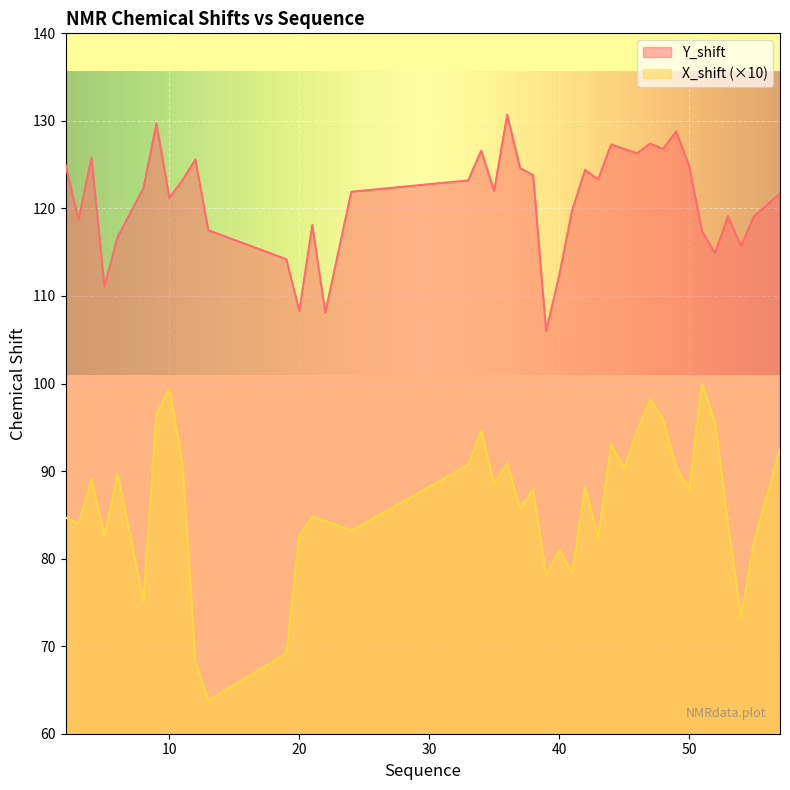

How many lines are shown in the chart?

2